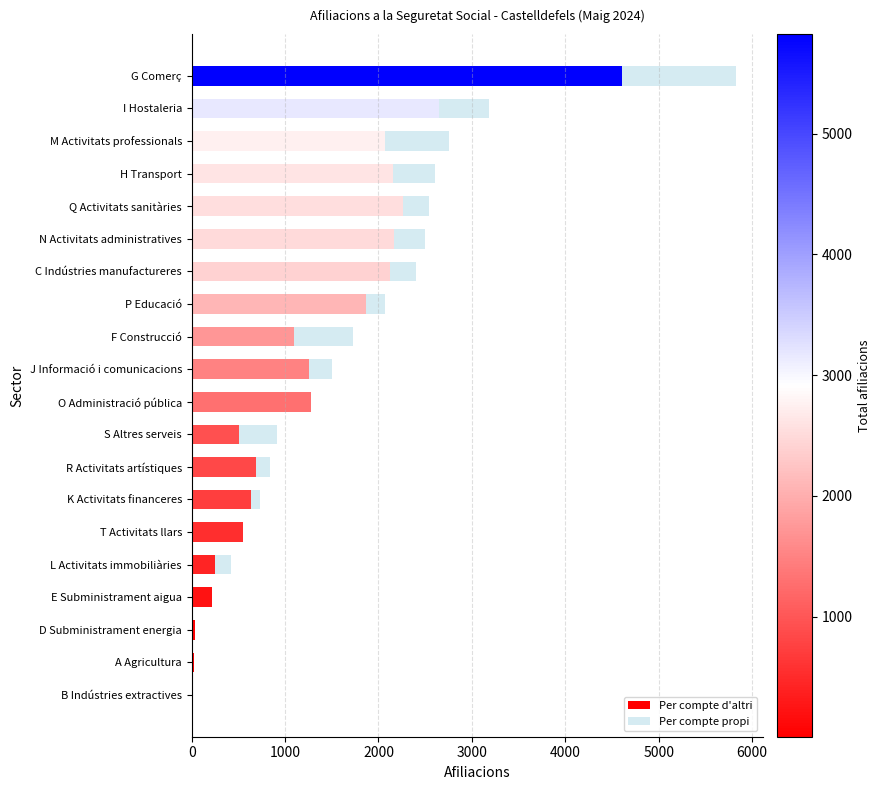

Is it true that Per compte d'altri equals 2265 at Q Activitats sanitàries?

True